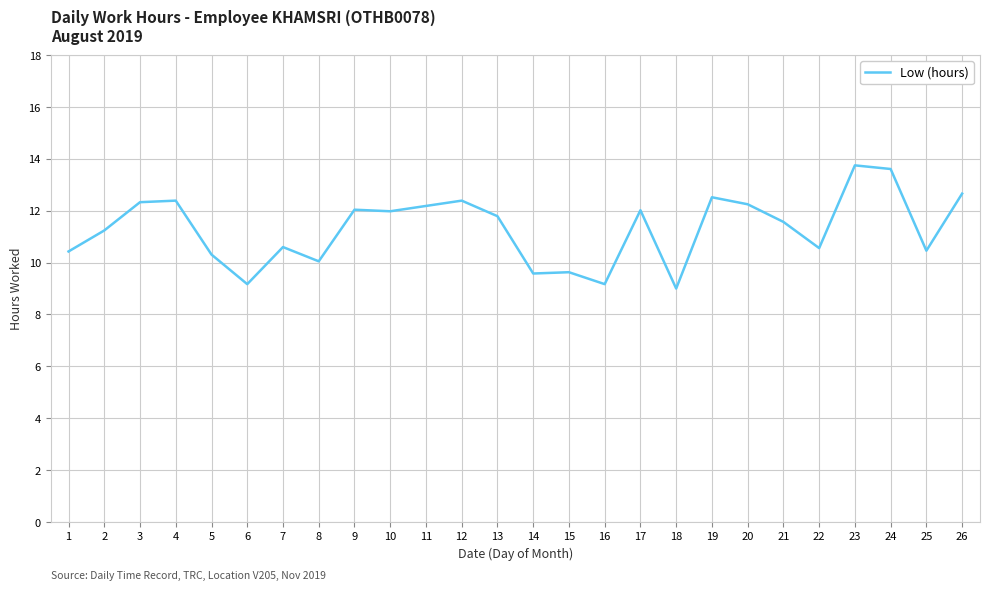

What is the greatest value displayed?

13.8